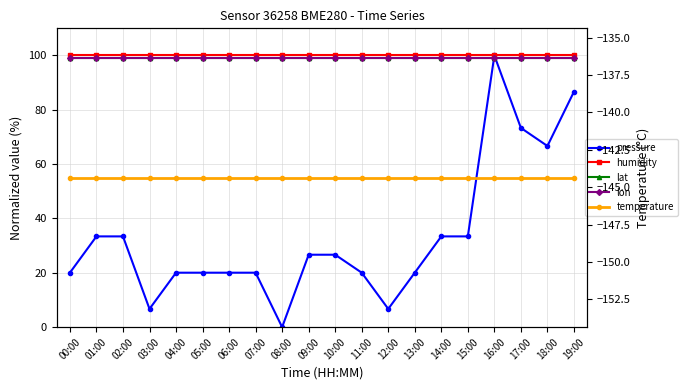

What position from the right is 12:00?

8